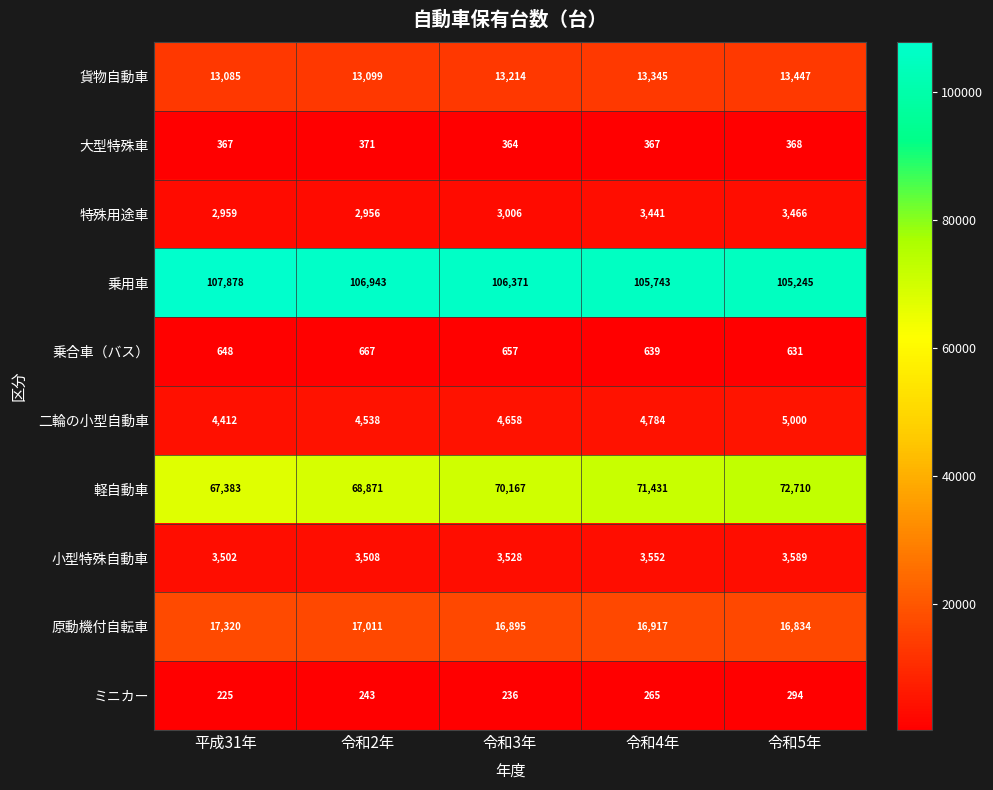

What is the maximum value shown in the chart?

107878